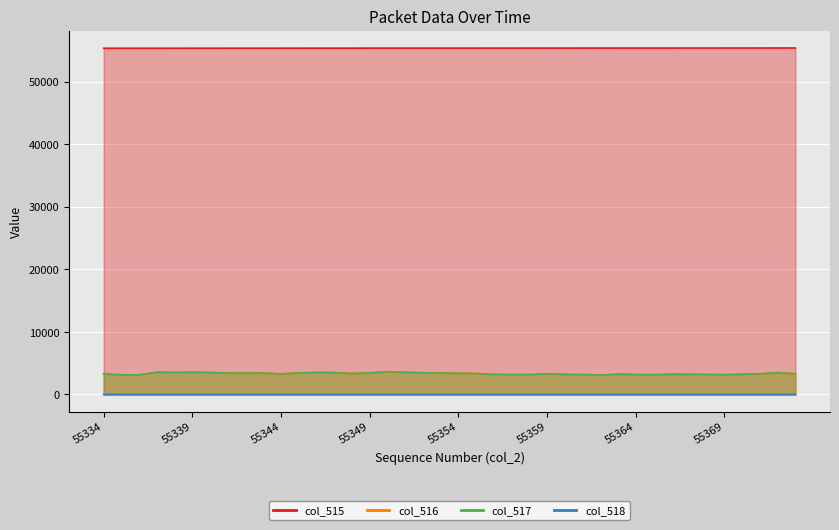

Is the value of col_0 at 55340 greater than the value of col_516 at 55346?

Yes